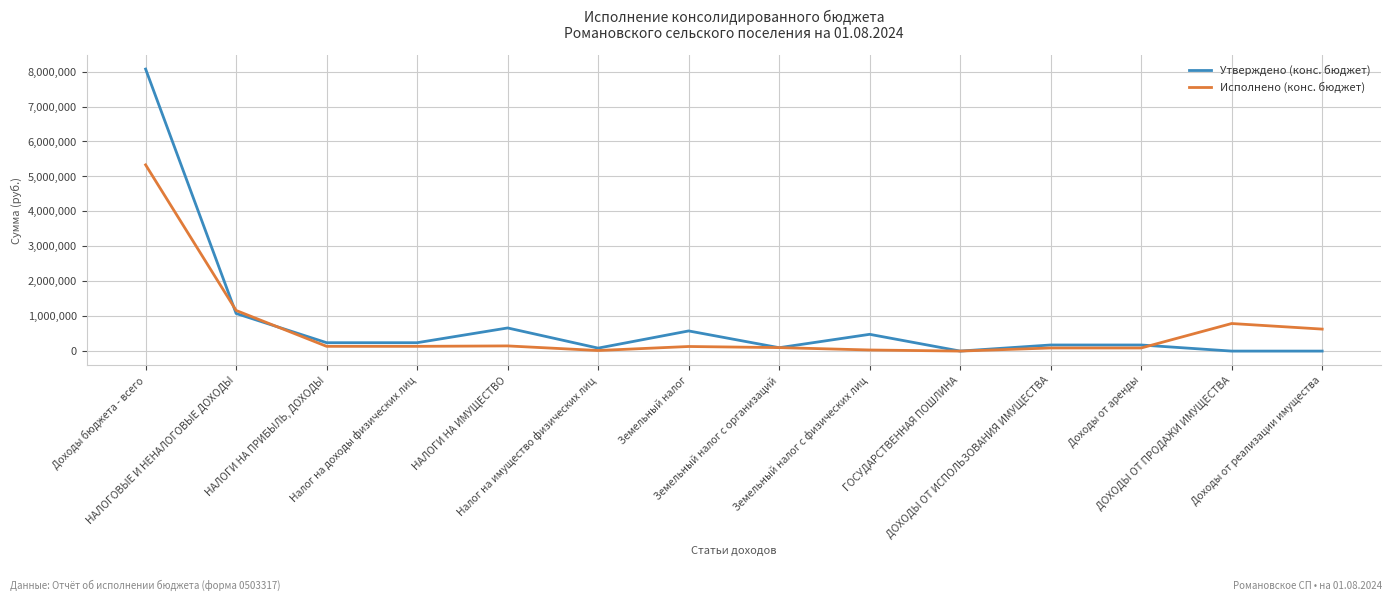

What is the maximum value for Исполнено (конс. бюджет)?

5329641.8